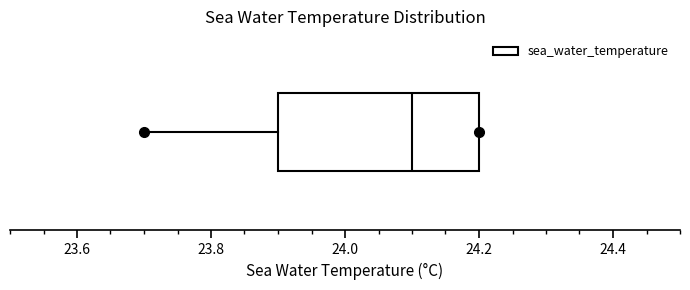

Transcribe this box plot: give where the median line is, the range the box spans, and where the two whiskers end, as read against the x-axis. The values are not printed on the chart, so give them approximately, as read against the axis.

median 24.1, box 23.9 to 24.2, whiskers 23.7 to 24.2